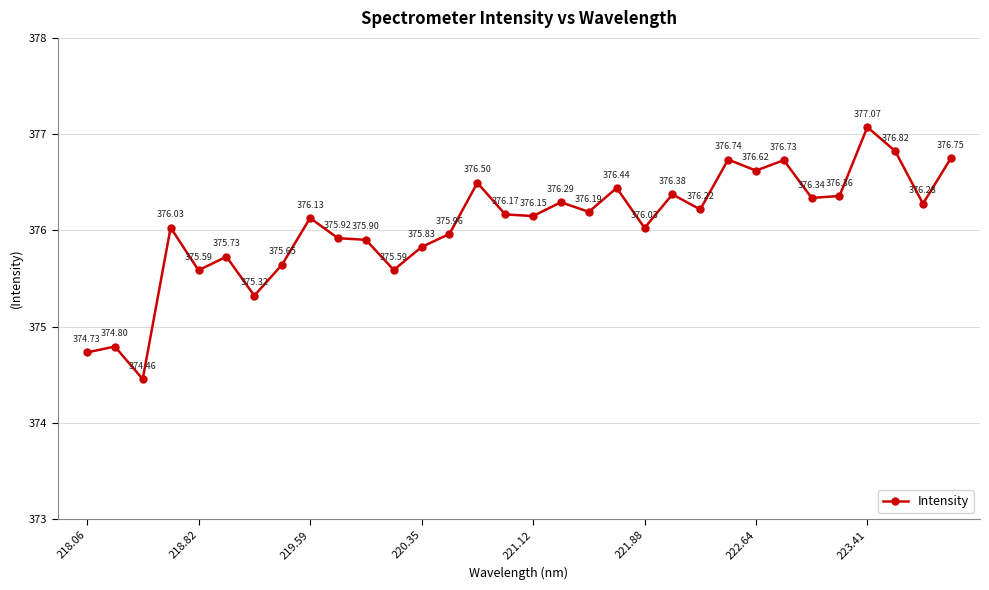

Is this an area chart (filled region under the line)?

No